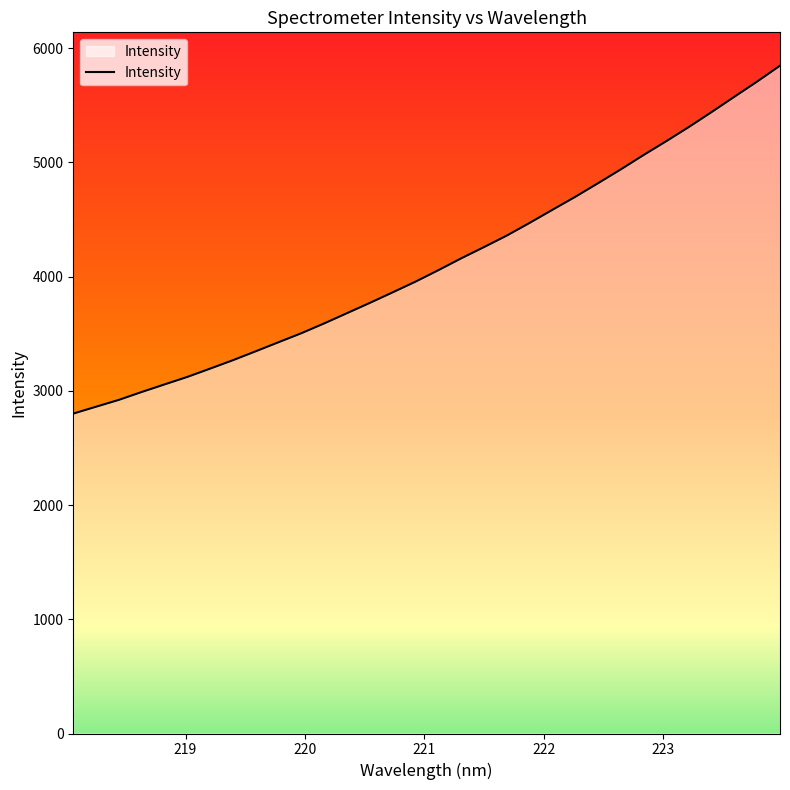

Reading right to left, what are all the values shown in this chart?

5846.4	5707.8	5574.6	5440.8	5309.7	5184.5	5062.9	4937.2	4816.1	4696.9	4583.6	4469.1	4358.3	4257.6	4159.1	4055.6	3955.5	3862.0	3769.8	3680.0	3590.4	3504.6	3425.7	3346.4	3268.3	3194.6	3121.9	3056.1	2989.9	2920.9	2861.0	2800.7